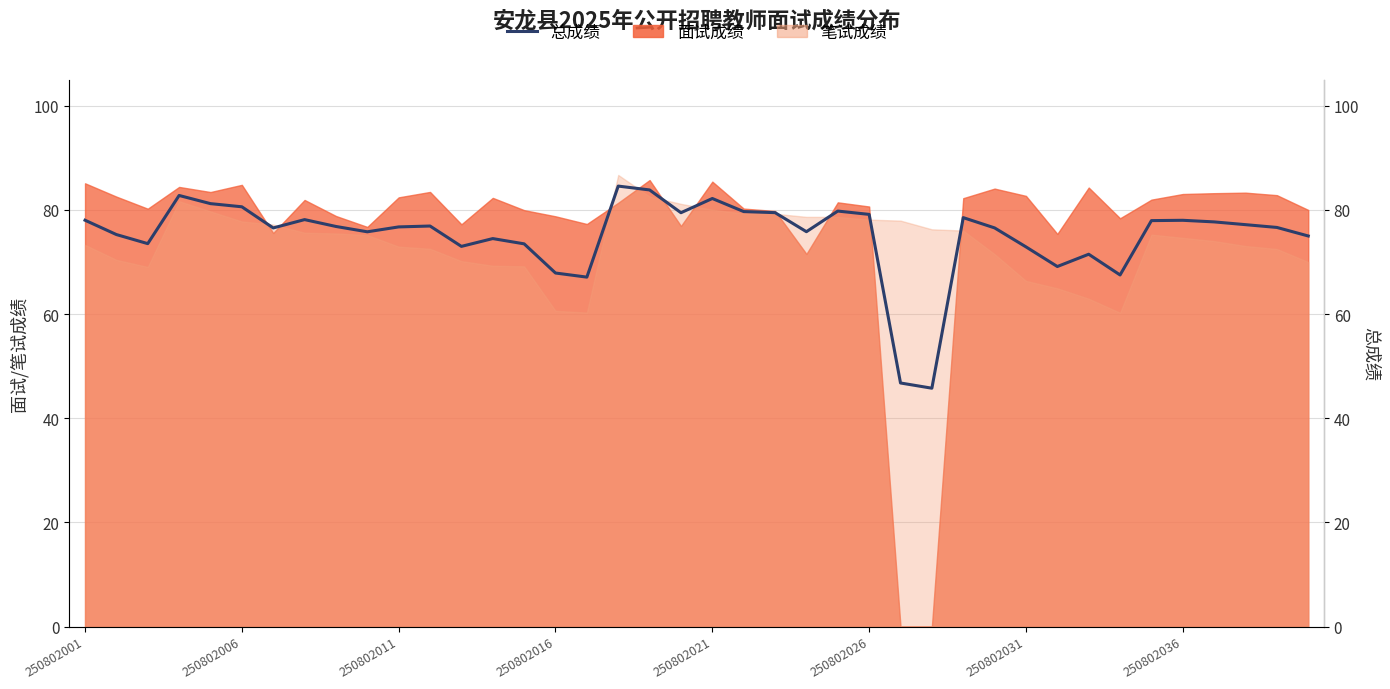

How many lines are shown in the chart?

1